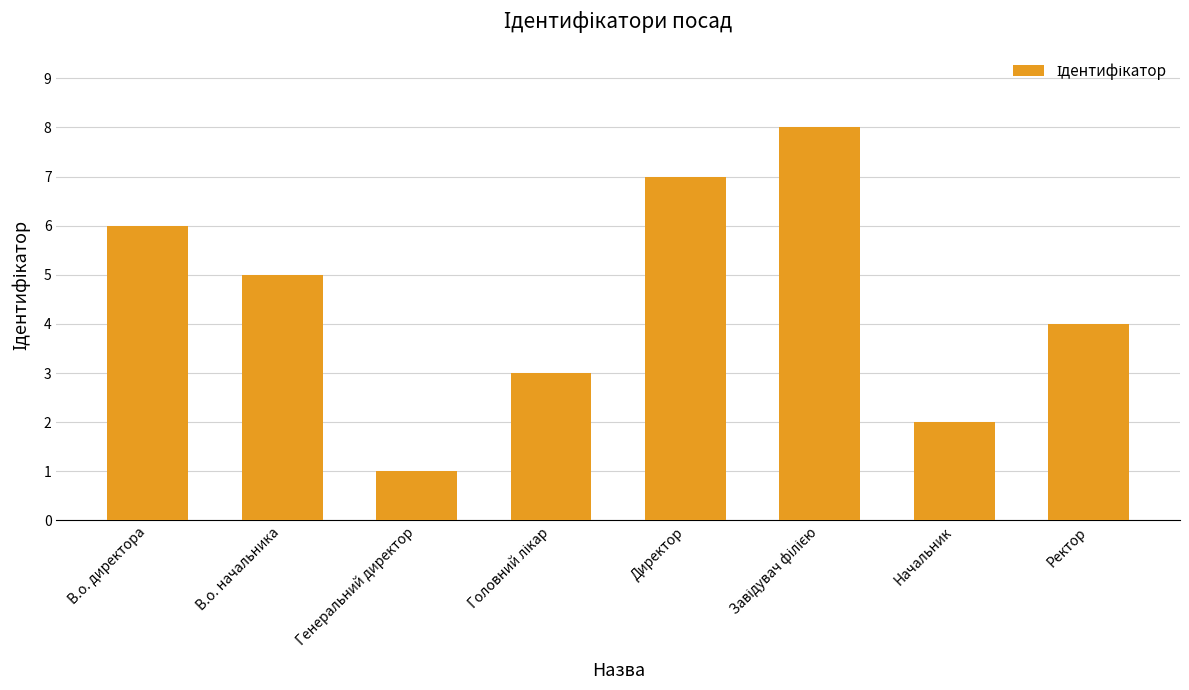

What value does the data have at Ректор?

4